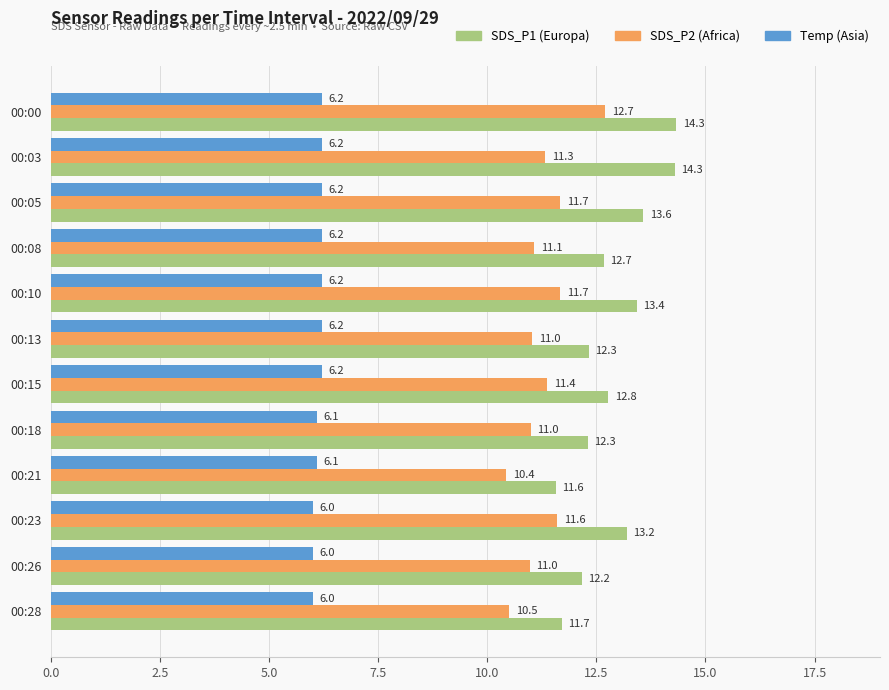

At which category is the sum across all series the highest?

00:00